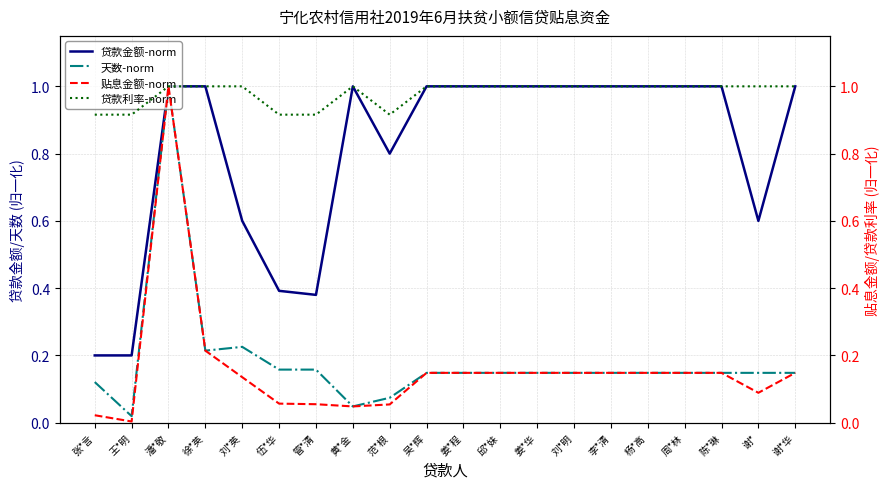

Rank the series by their maximum value, from lowest to highest.

贷款金额-norm, 天数-norm, 贴息金额-norm, 贷款利率-norm